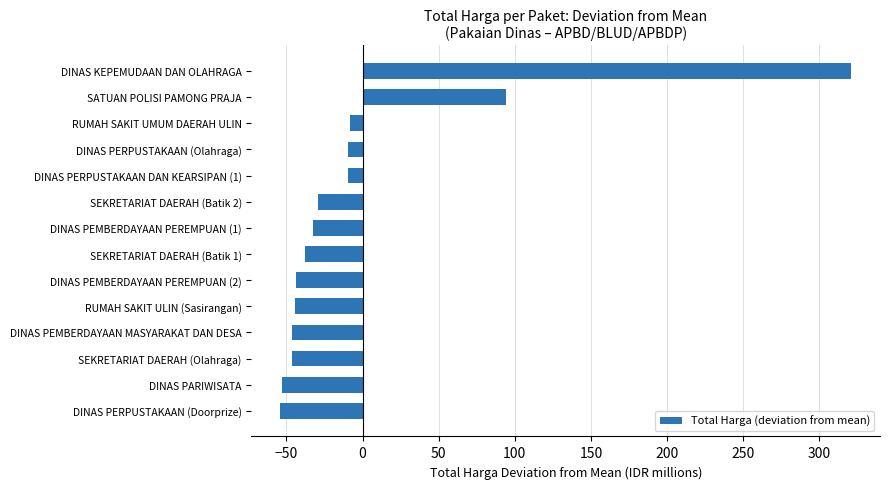

Read the value at DINAS PERPUSTAKAAN (Doorprize).

-54.2